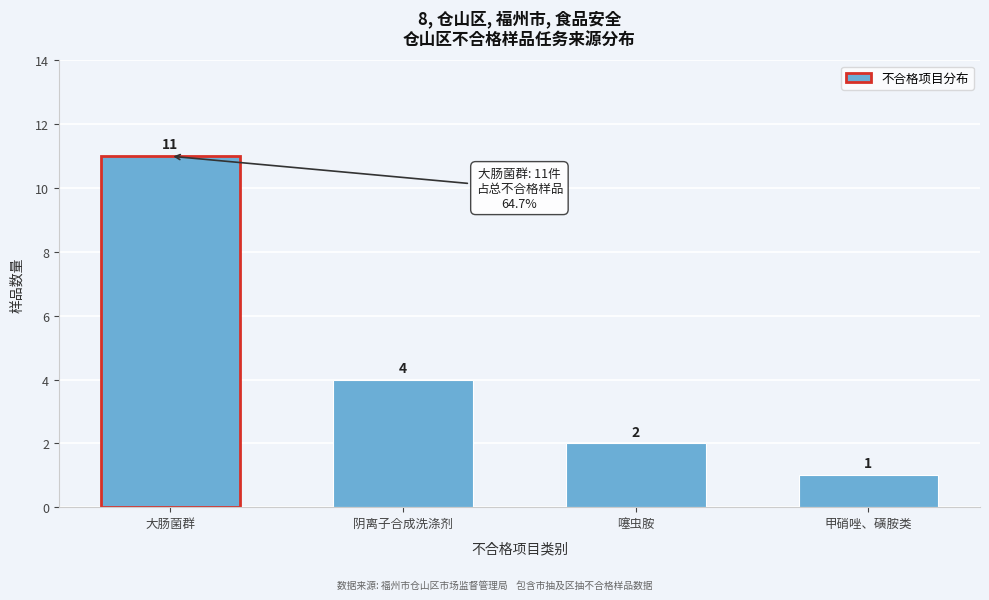

Reading right to left, transcribe all the data shown in this chart.

1	2	4	11